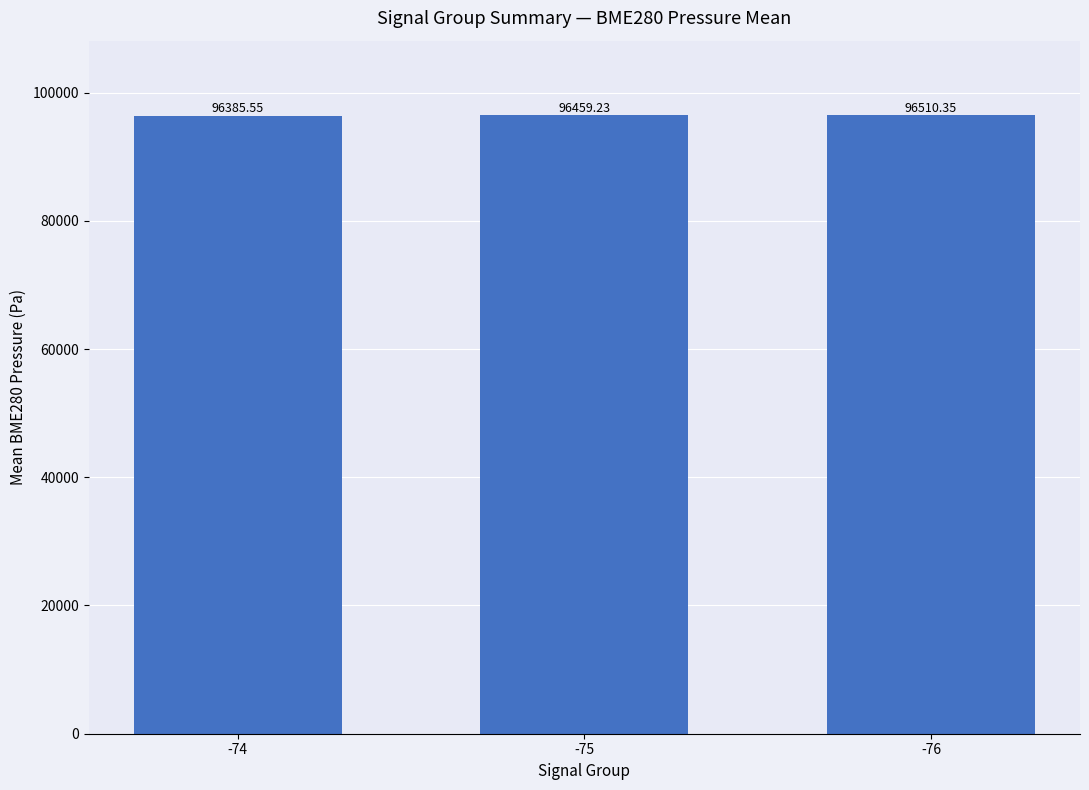

List the labels in order of value, largest first.

-76, -75, -74